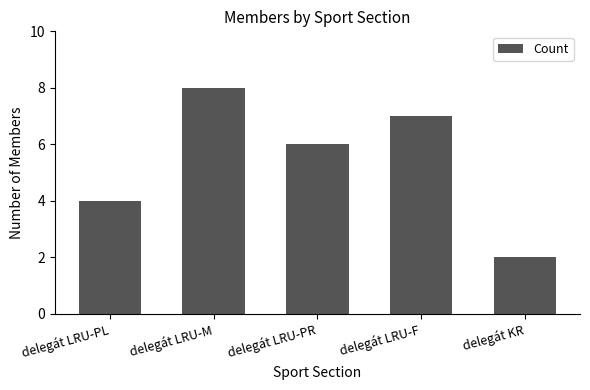

What is the difference between the second highest and second lowest values?

3